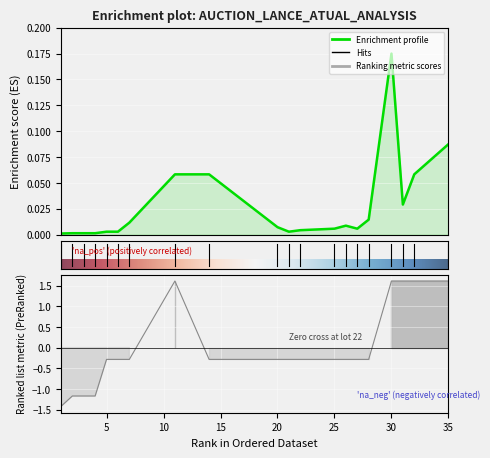

What is the highest value of the Lance atual series?

0.2